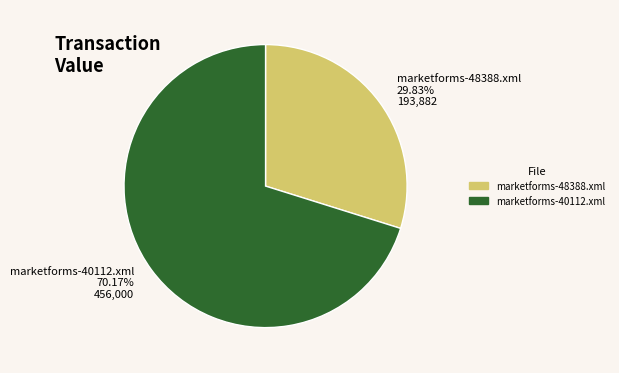

What portion of the pie excludes marketforms-48388.xml?

70.2%